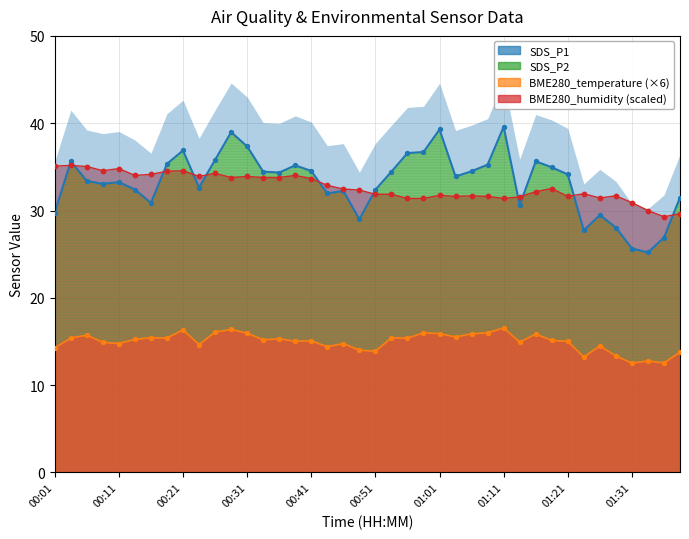

Which series has the largest total across all categories?

SDS_P1